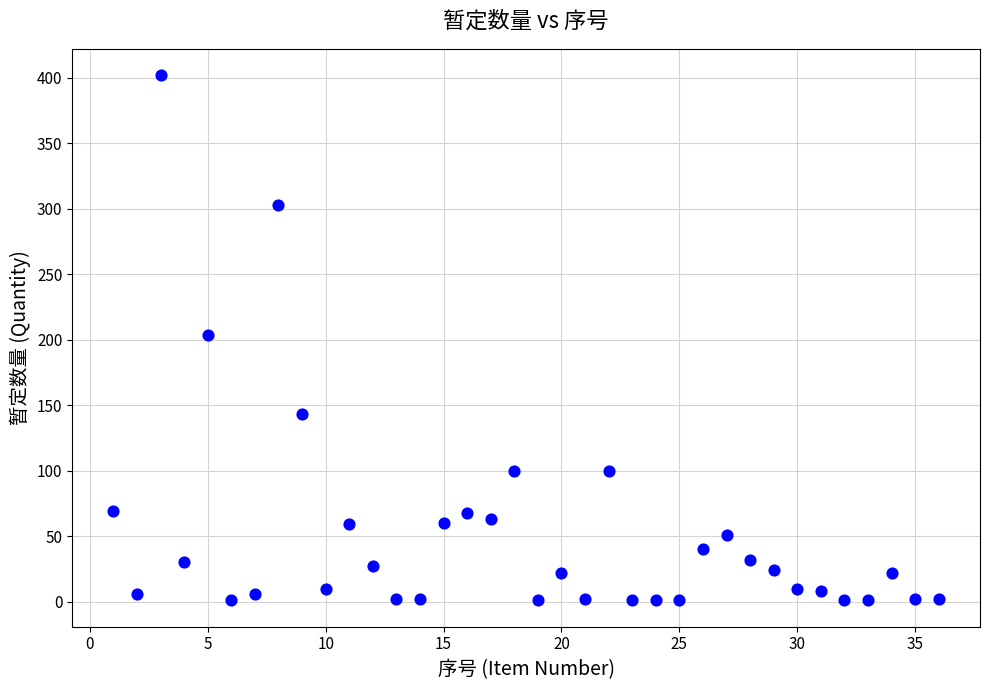

What is the range of X values (max minus min)?

35